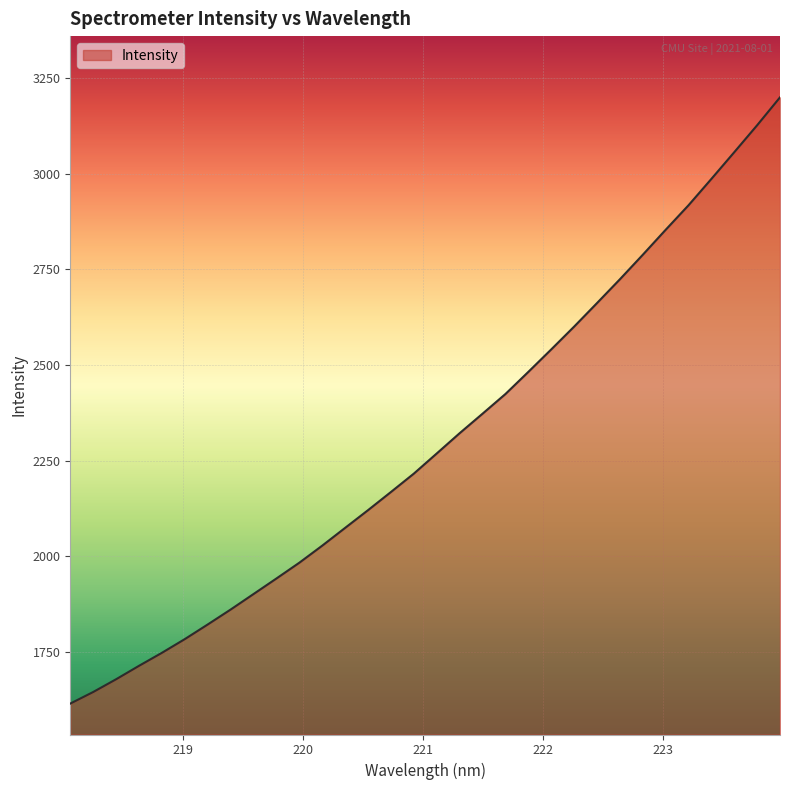

What is the greatest value displayed?

3199.1